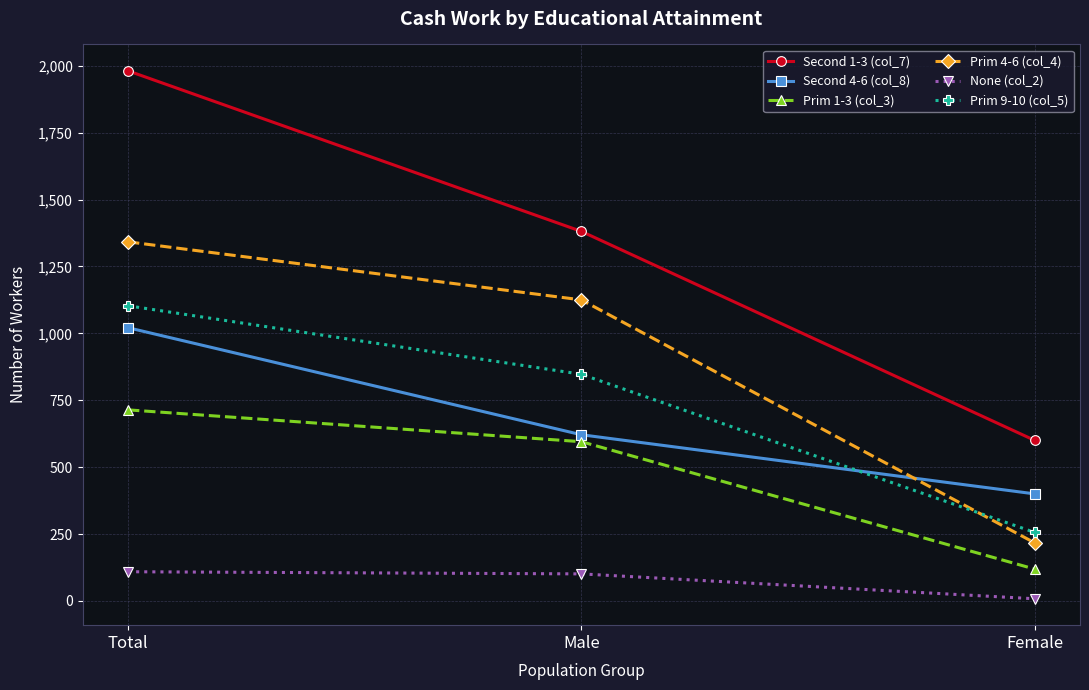

List the labels in order of Prim 9-10 (col_5) value, smallest first.

Female, Male, Total